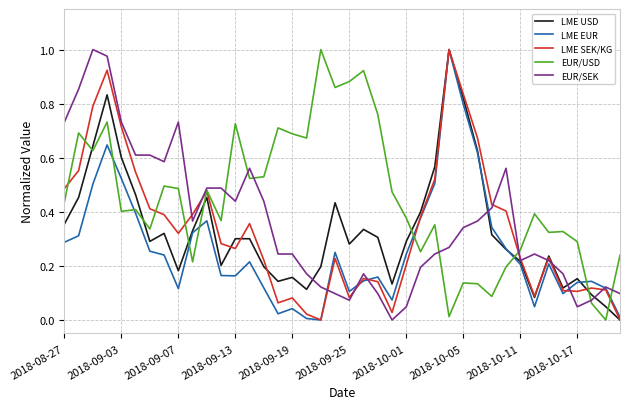

Which series ends up on top after the final intersection of LME EUR and EUR/USD?

EUR/USD